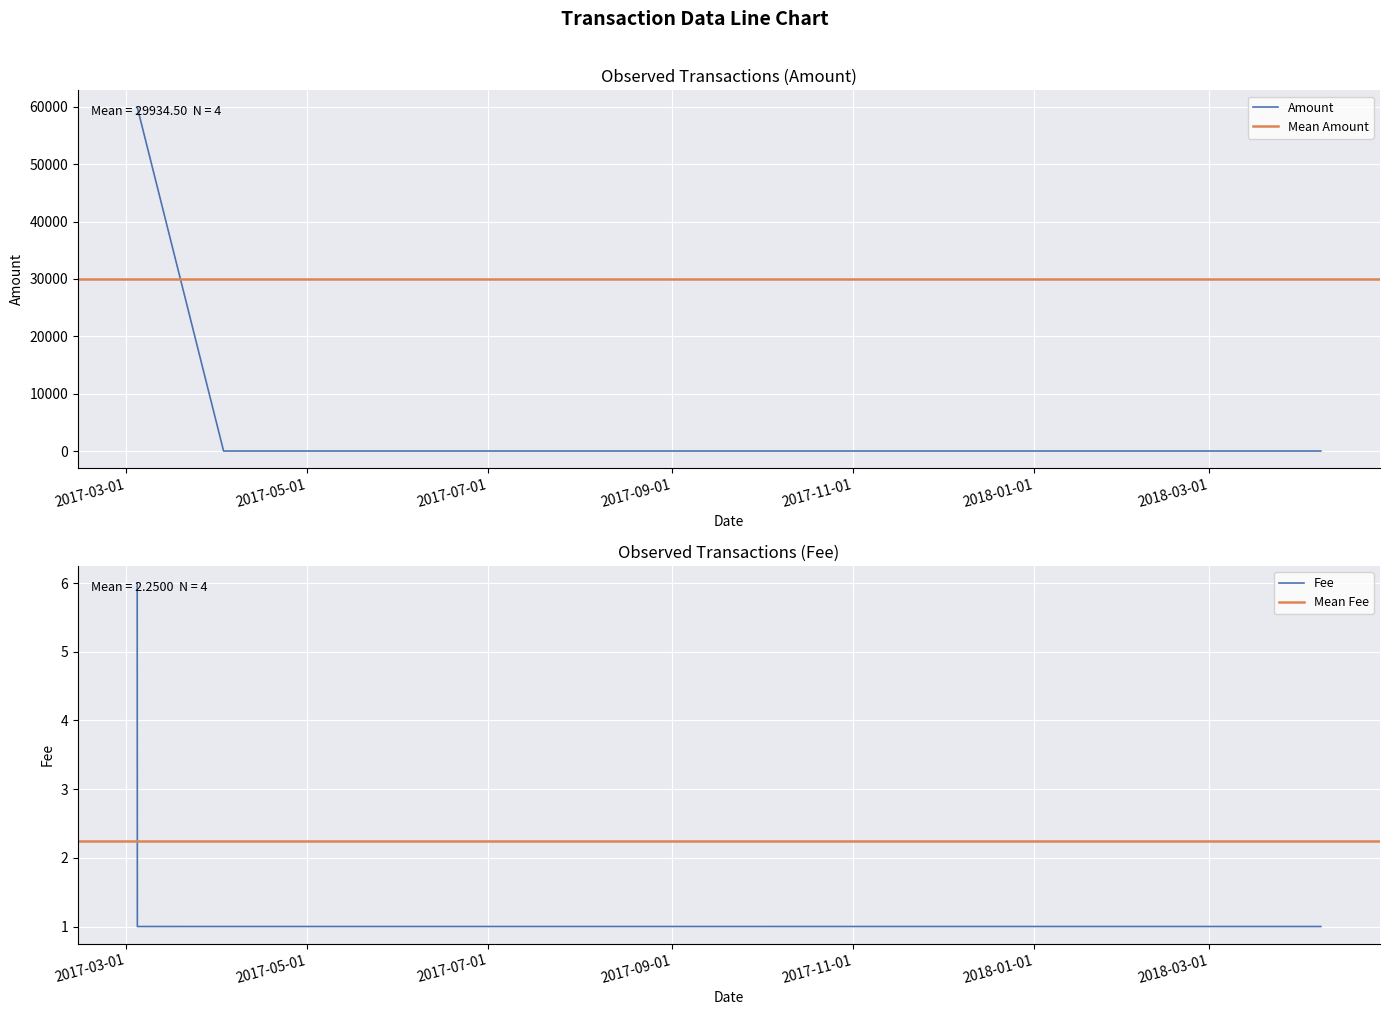

Is it true that Fee equals 1.0 at 2017-04-02 21:13:12?

True